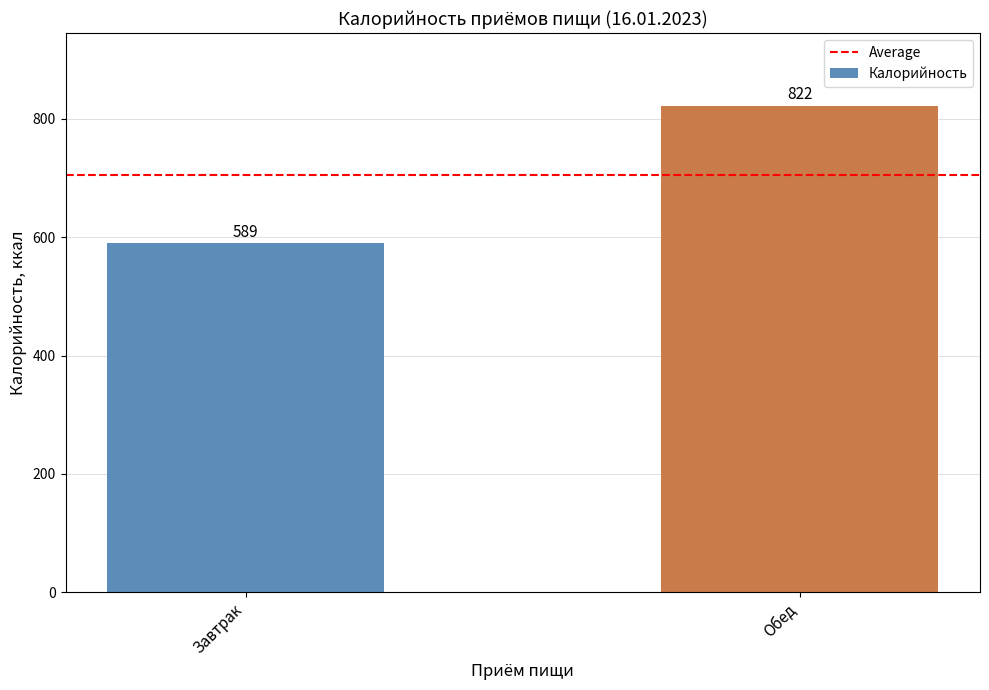

Which has a higher value, Завтрак or Обед?

Обед